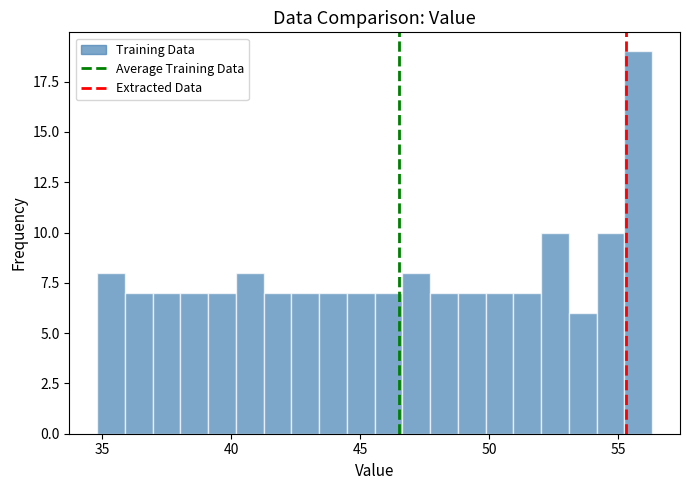

Around what value on the x-axis is the tallest bar? Give the approximate position of its centre, as read against the axis.

56.0